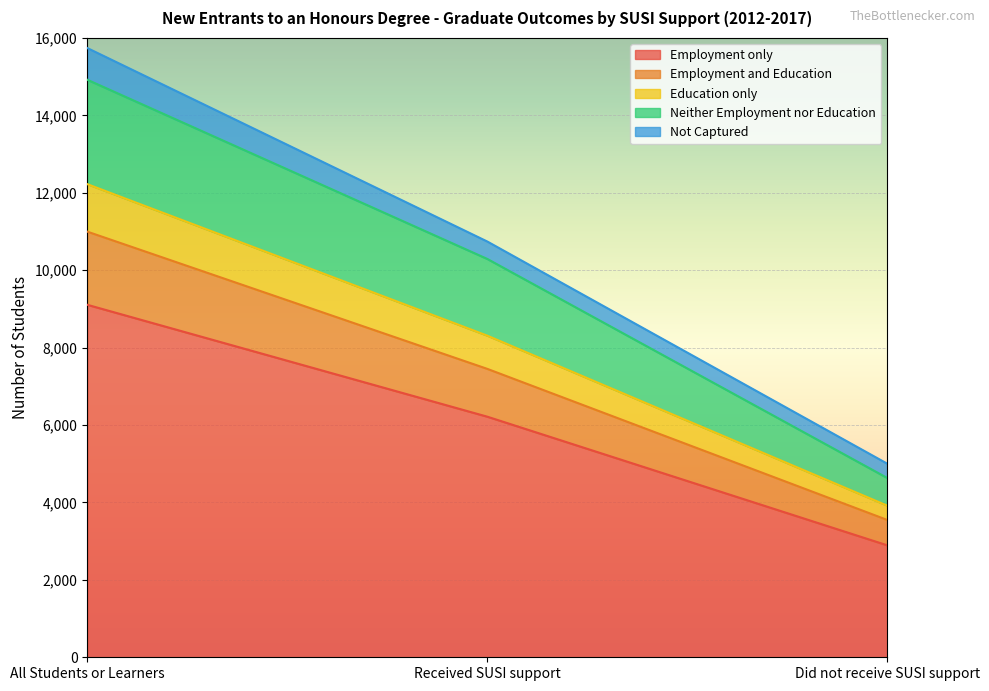

What is the lowest value of the Employment only series?

2891